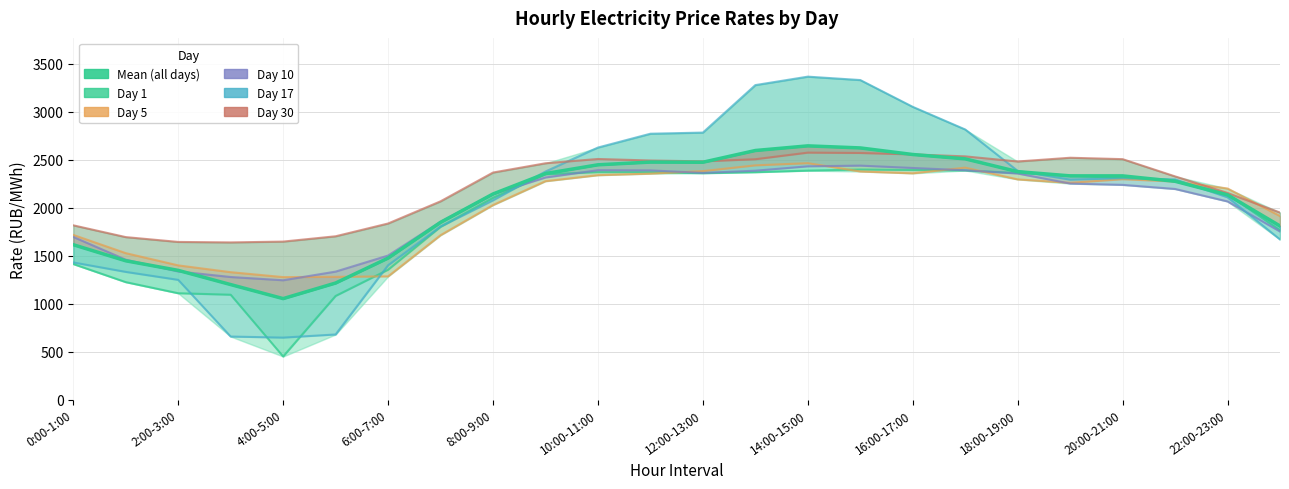

What is the difference between the Day 17 values at 17 and 19?

522.9